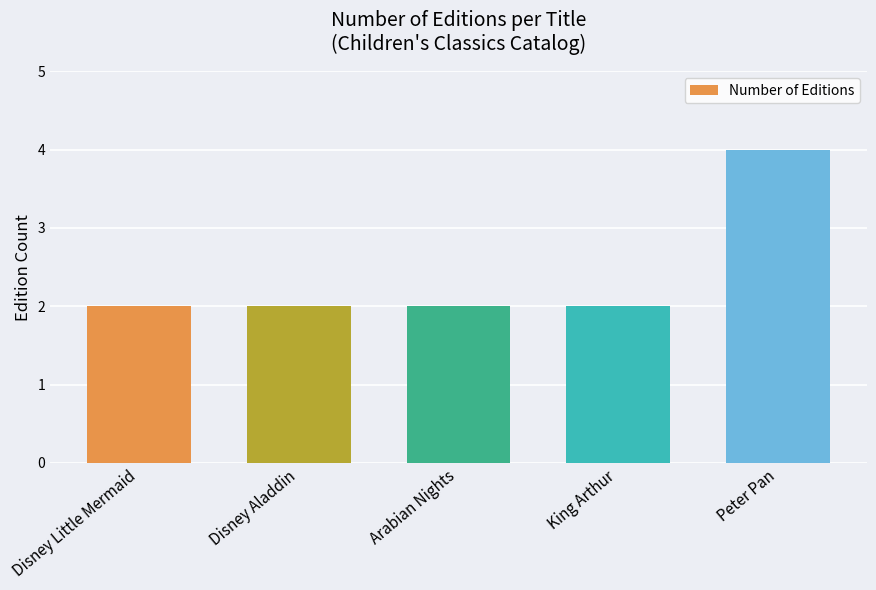

What is the maximum value shown in the chart?

4